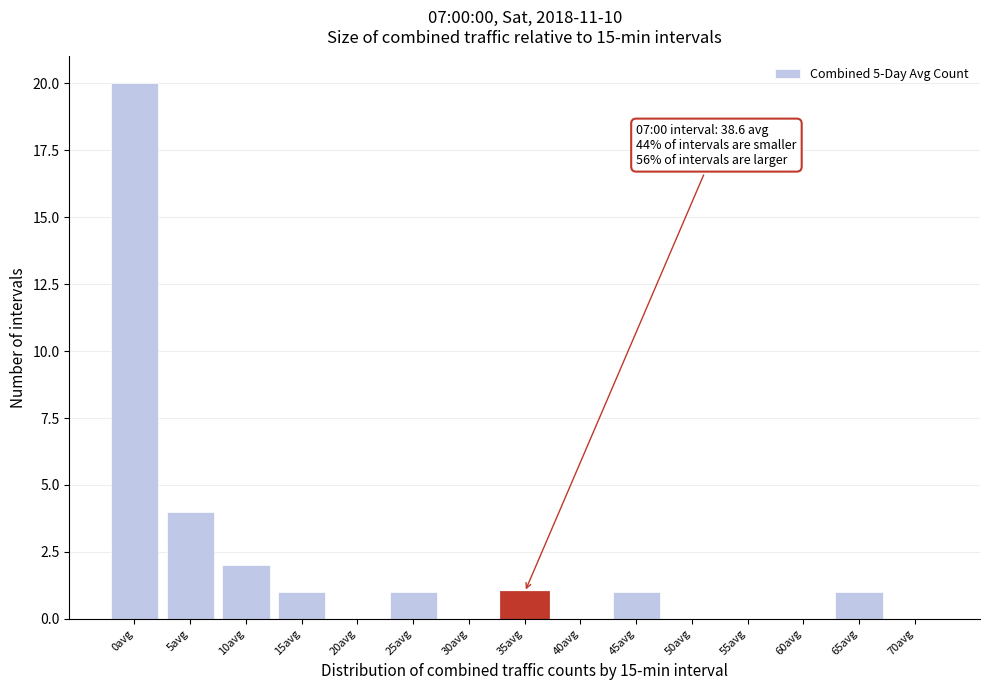

Reading left to right, transcribe all the data shown in this chart.

0avg=20	5avg=4	10avg=2	15avg=1	20avg=0	25avg=1	30avg=0	35avg=1	40avg=0	45avg=1	50avg=0	55avg=0	60avg=0	65avg=1	70avg=0